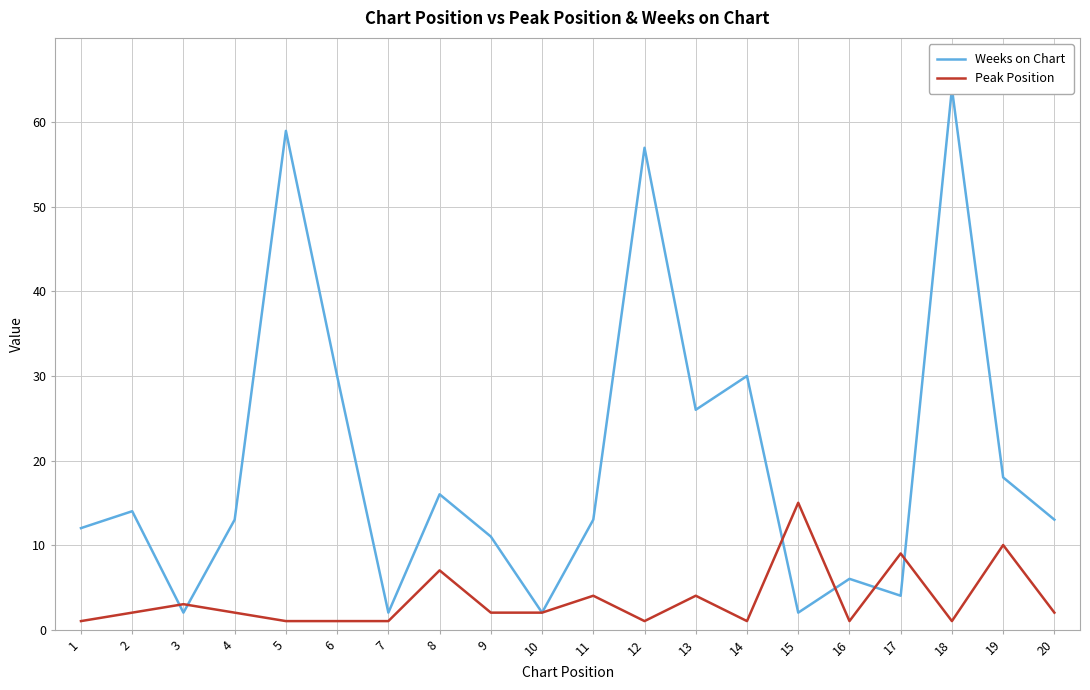

What are all the series names shown in the legend?

Weeks on Chart, Peak Position